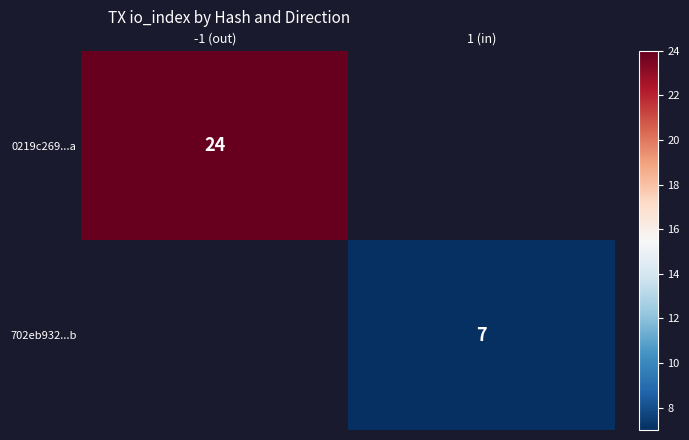

Is it true that 0219c269...a equals 39 at -1 (out)?

False